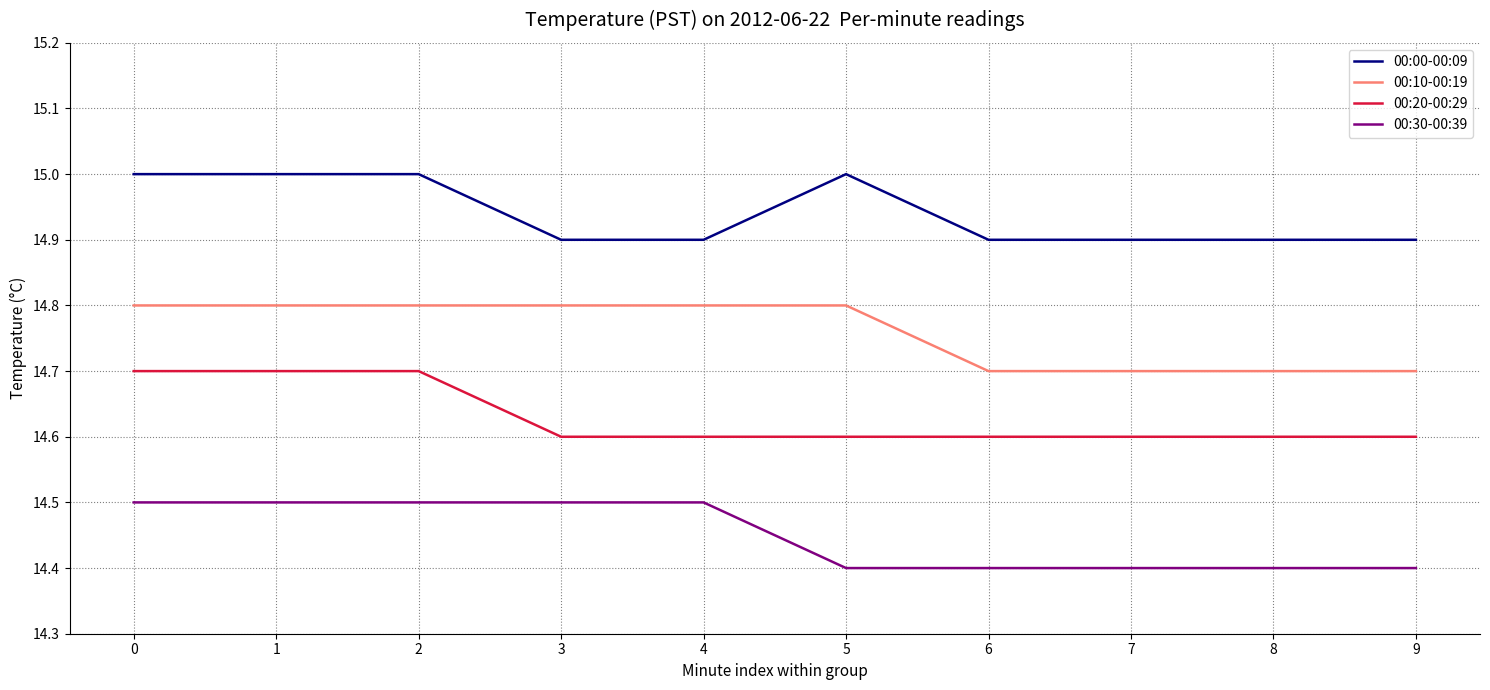

Rank the series by their average value, from lowest to highest.

00:30-00:39, 00:20-00:29, 00:10-00:19, 00:00-00:09